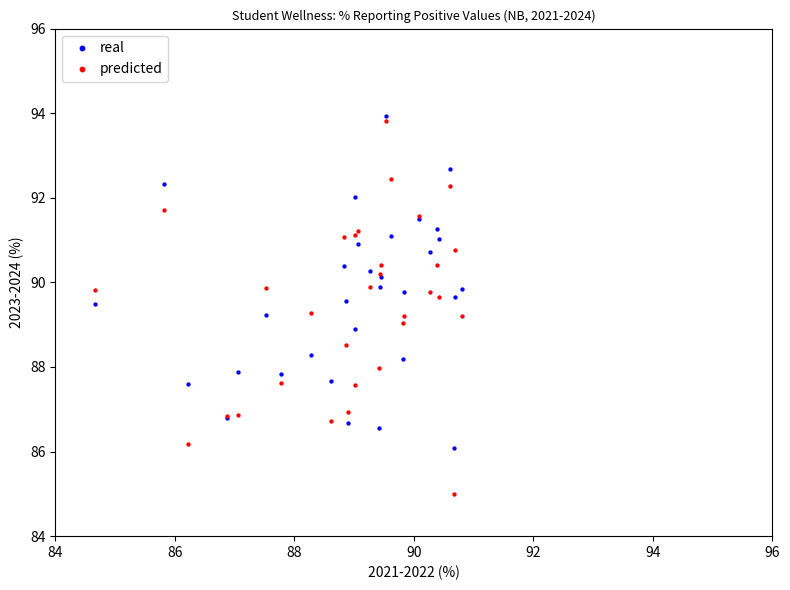

Which series has the widest spread of Y values?

predicted